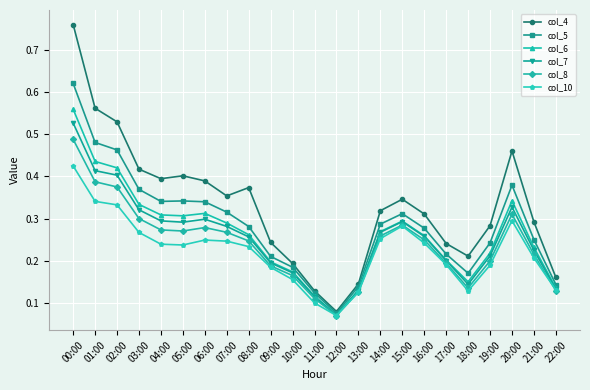

Which series has the largest range (max minus min)?

col_4